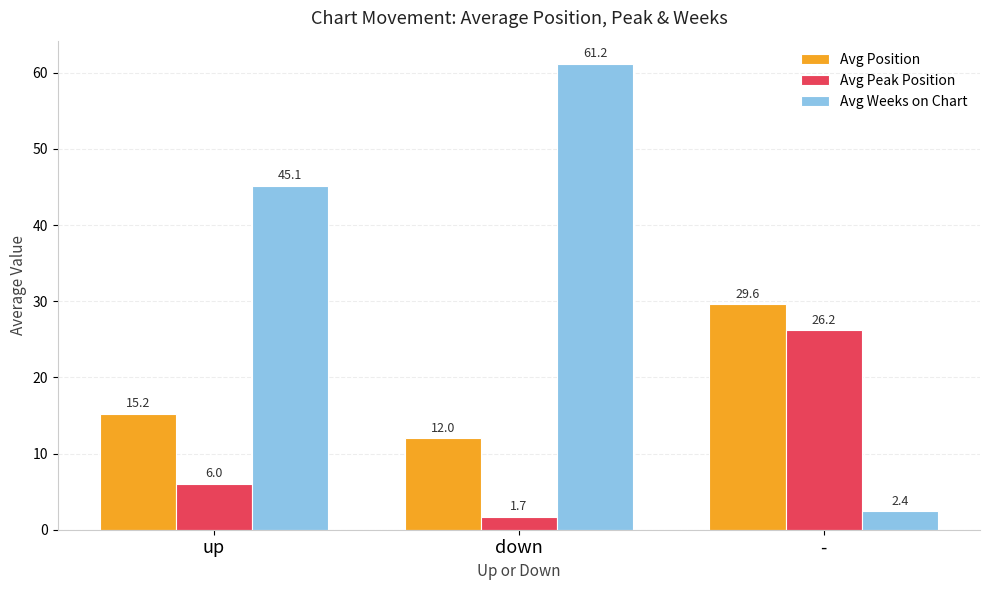

Read the Avg Position value at down.

12.0